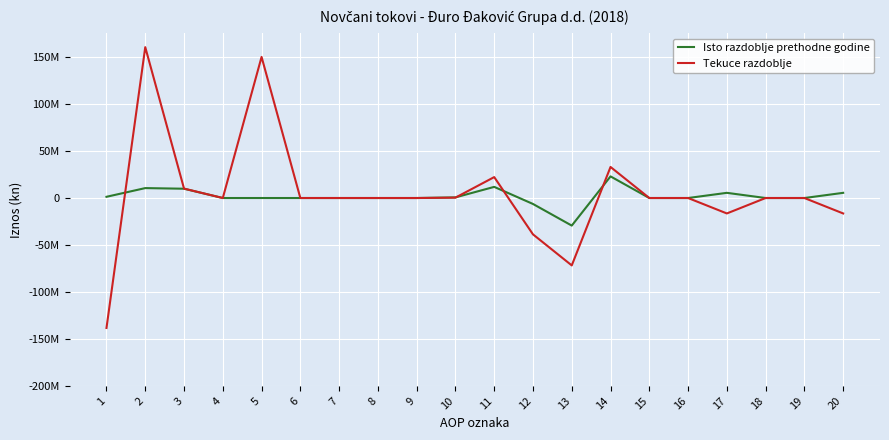

What is the difference between the Isto razdoblje prethodne godine values at 2 and 10?

9889467